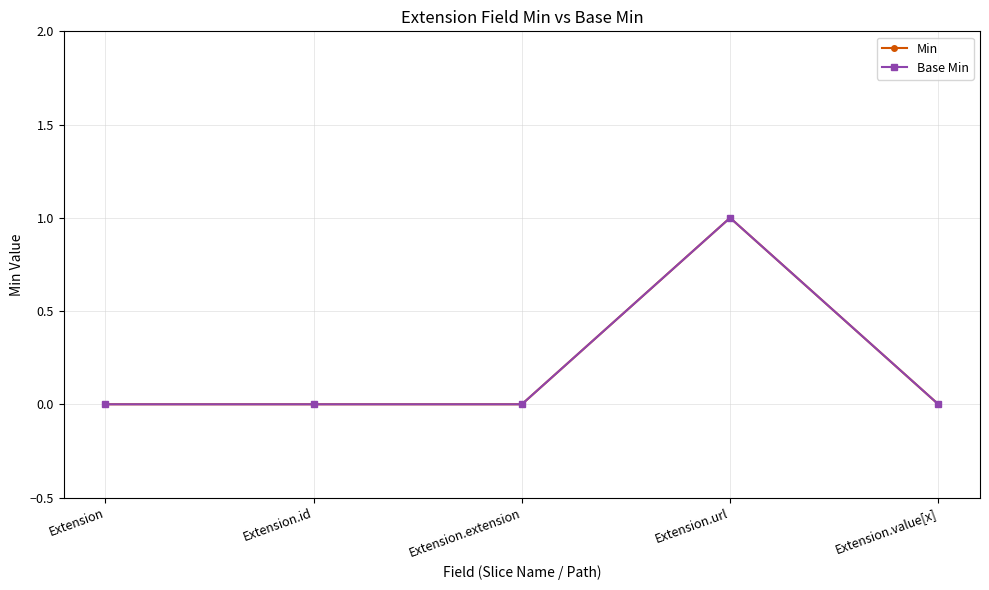

Does the chart have visible grid lines?

Yes